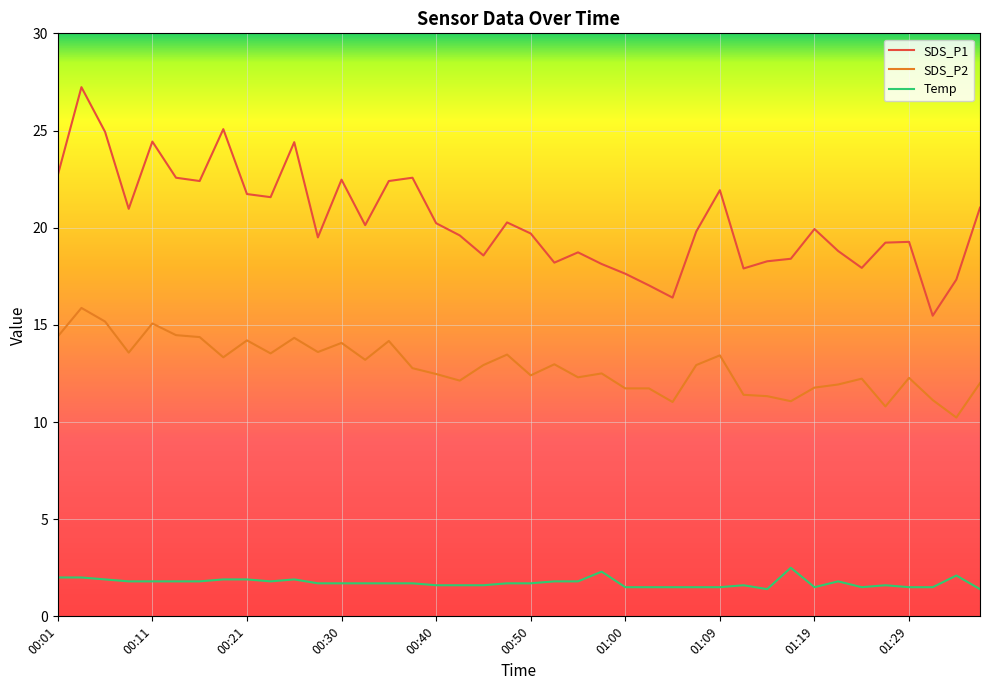

What is the maximum value for SDS_P1?

27.2